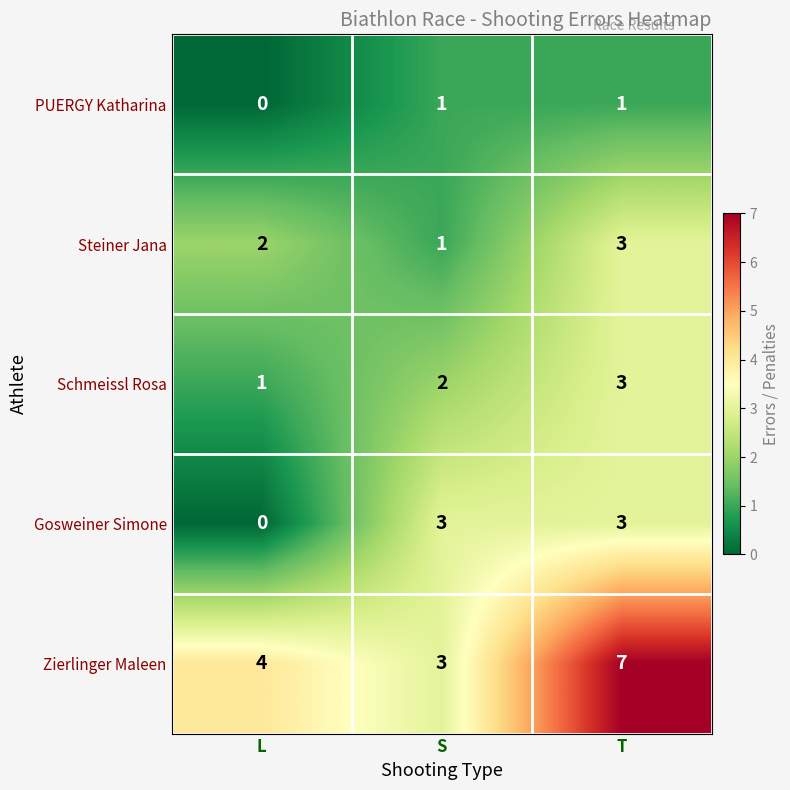

Reading left to right, list all the values displayed in this chart.

PUERGY Katharina: L=0	S=1	T=1
Steiner Jana: L=2	S=1	T=3
Schmeissl Rosa: L=1	S=2	T=3
Gosweiner Simone: L=0	S=3	T=3
Zierlinger Maleen: L=4	S=3	T=7